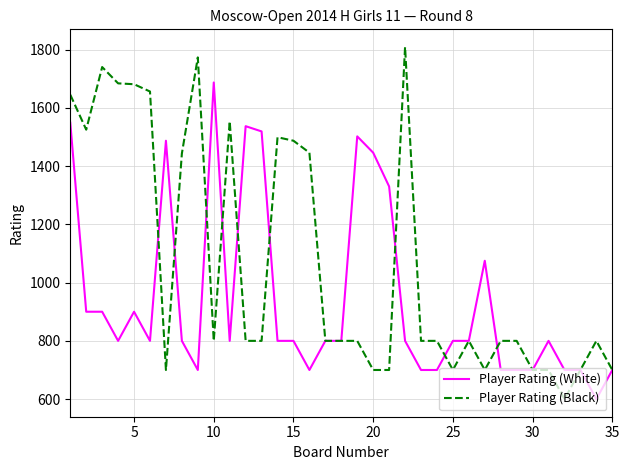

Is this an area chart (filled region under the line)?

No